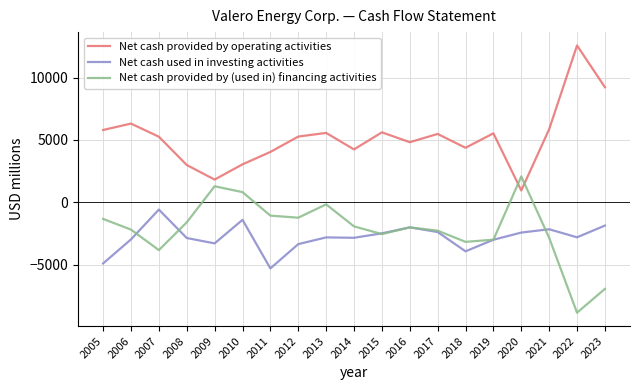

Which series has the largest total across all categories?

Net cash provided by operating activities